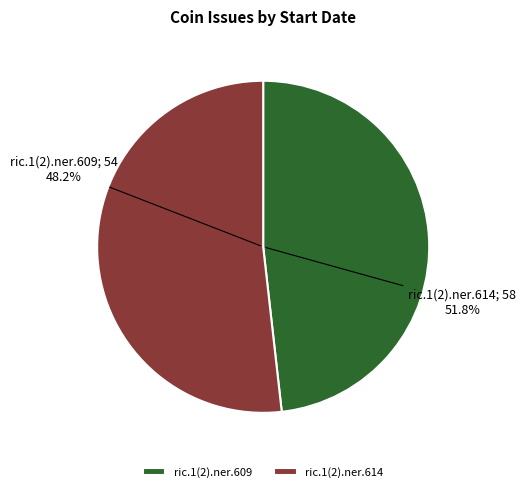

Which slice is the largest?

ric.1(2).ner.614